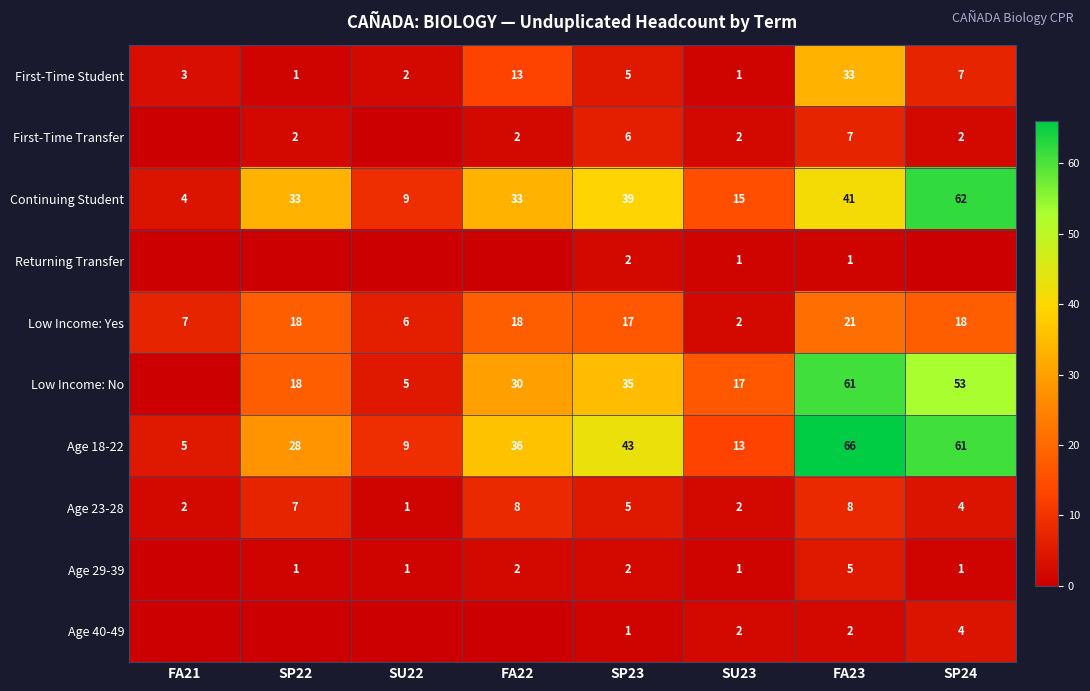

At how many categories does at least one series exceed 29?

5